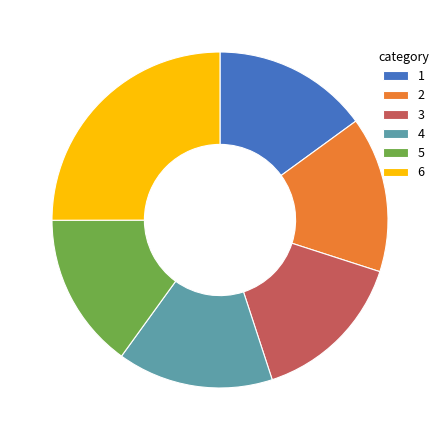

Which slice is the largest?

6